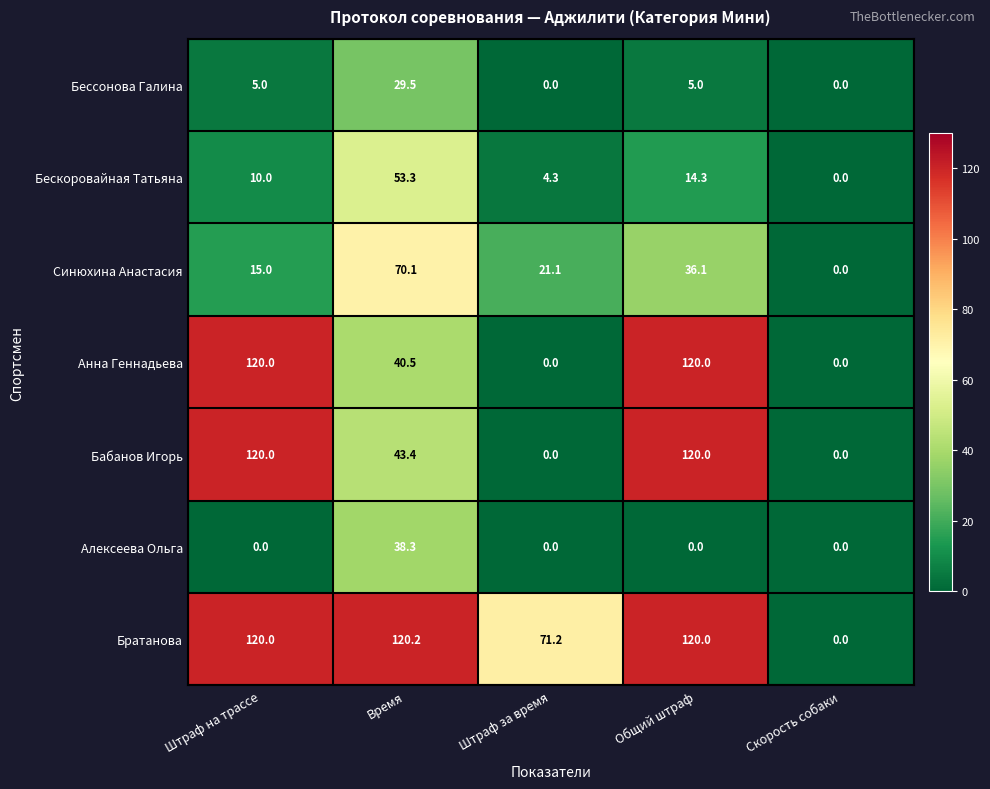

List the labels in order of Синюхина Анастасия value, smallest first.

Скорость собаки, Штраф на трассе, Штраф за время, Общий штраф, Время